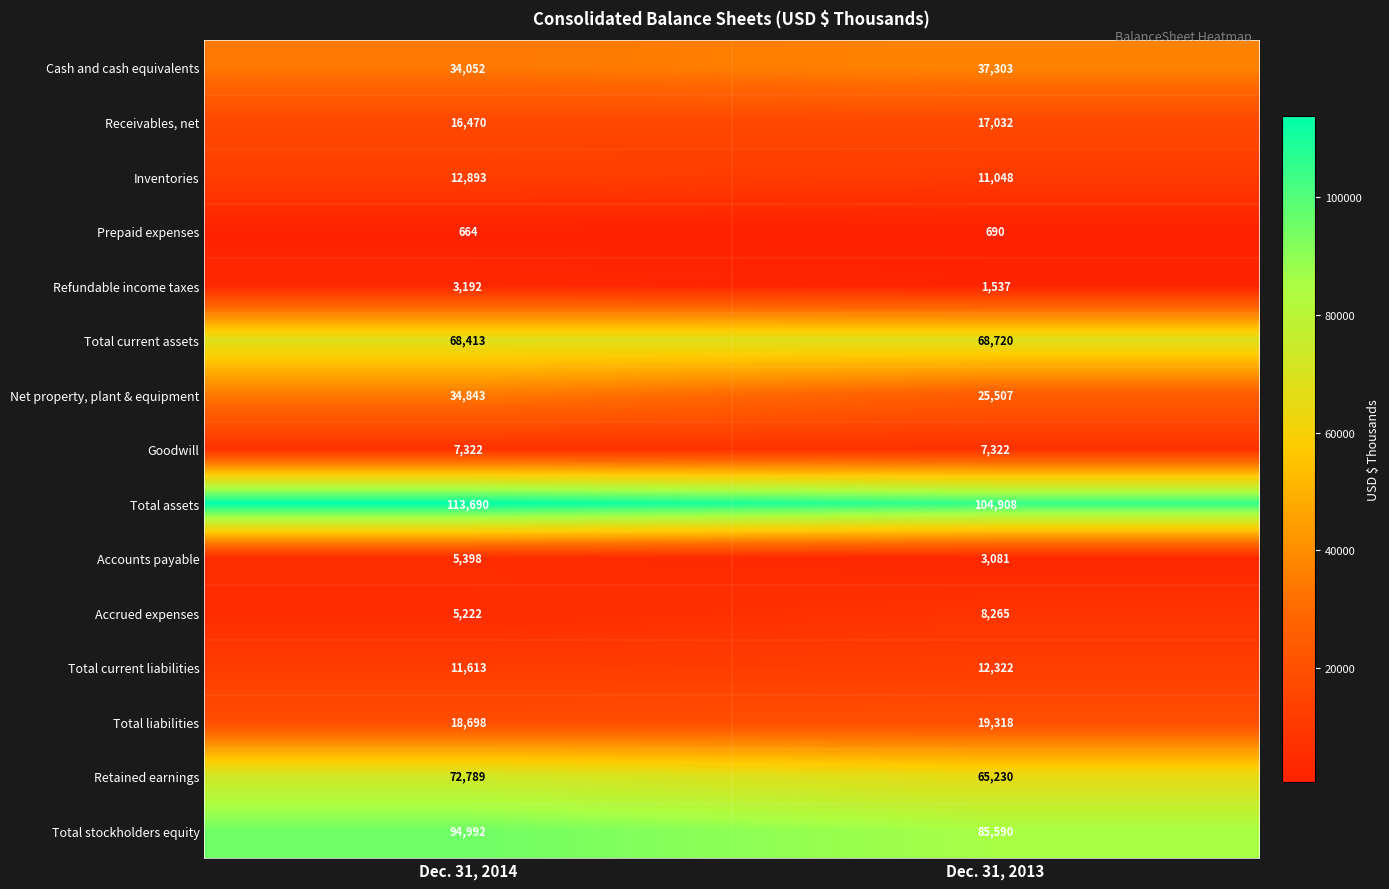

What is the approximate value of Accrued expenses at Dec. 31, 2013, to the nearest 100?

8300